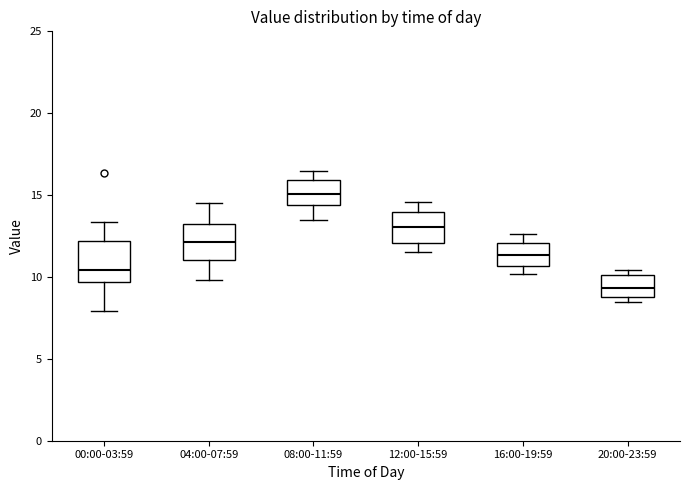

Reading left to right, read every box against the y-axis: the position of its median line, the range the box covers, and the ends of its whiskers. The values are not printed on the chart, so give them approximately, as read against the axis.

00:00-03:59: median 10.5, box 9.5 to 12.0, whiskers 8.0 to 13.5
04:00-07:59: median 12.0, box 11.0 to 13.5, whiskers 10.0 to 14.5
08:00-11:59: median 15.0, box 14.5 to 16.0, whiskers 13.5 to 16.5
12:00-15:59: median 13.0, box 12.0 to 14.0, whiskers 11.5 to 14.5
16:00-19:59: median 11.5, box 10.5 to 12.0, whiskers 10.0 to 12.5
20:00-23:59: median 9.5, box 9.0 to 10.0, whiskers 8.5 to 10.5